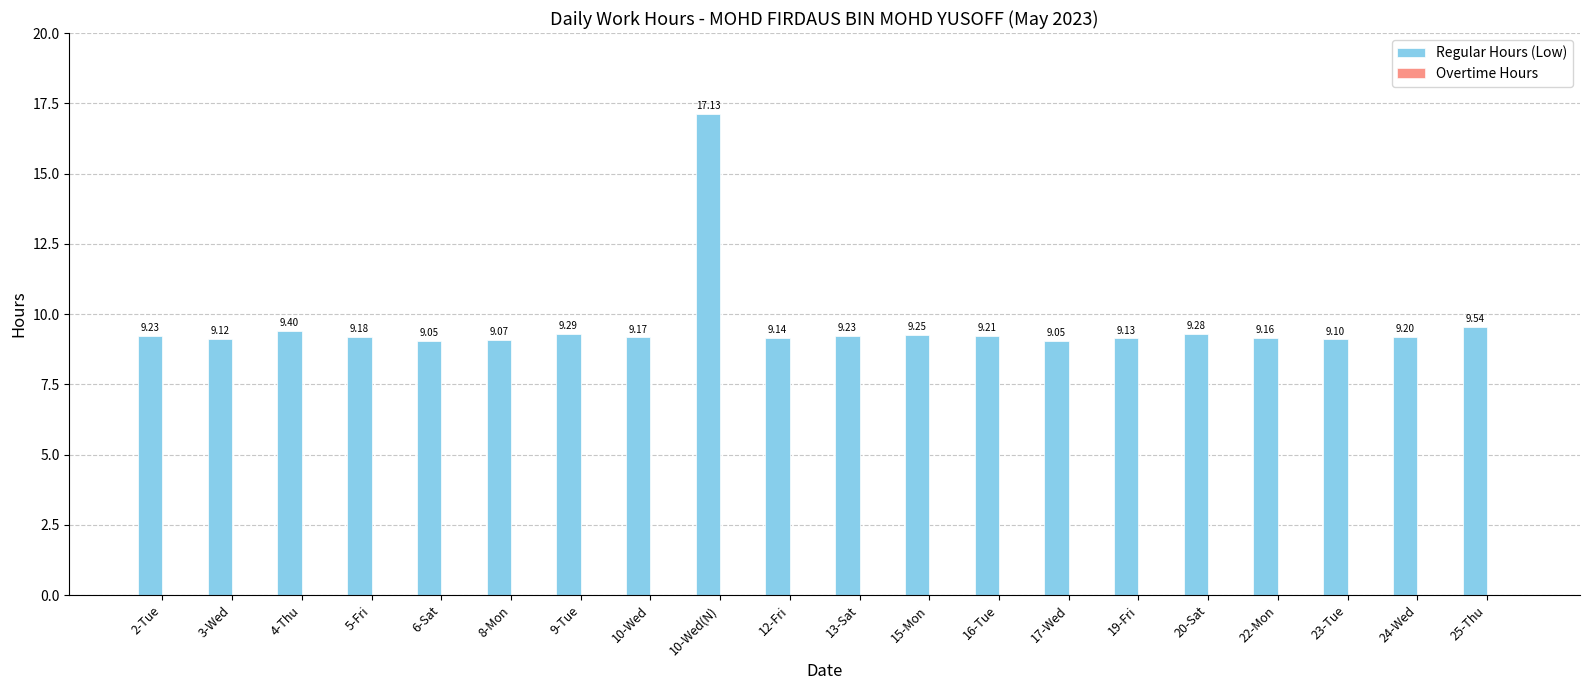

What is the sum of all values?

191.9